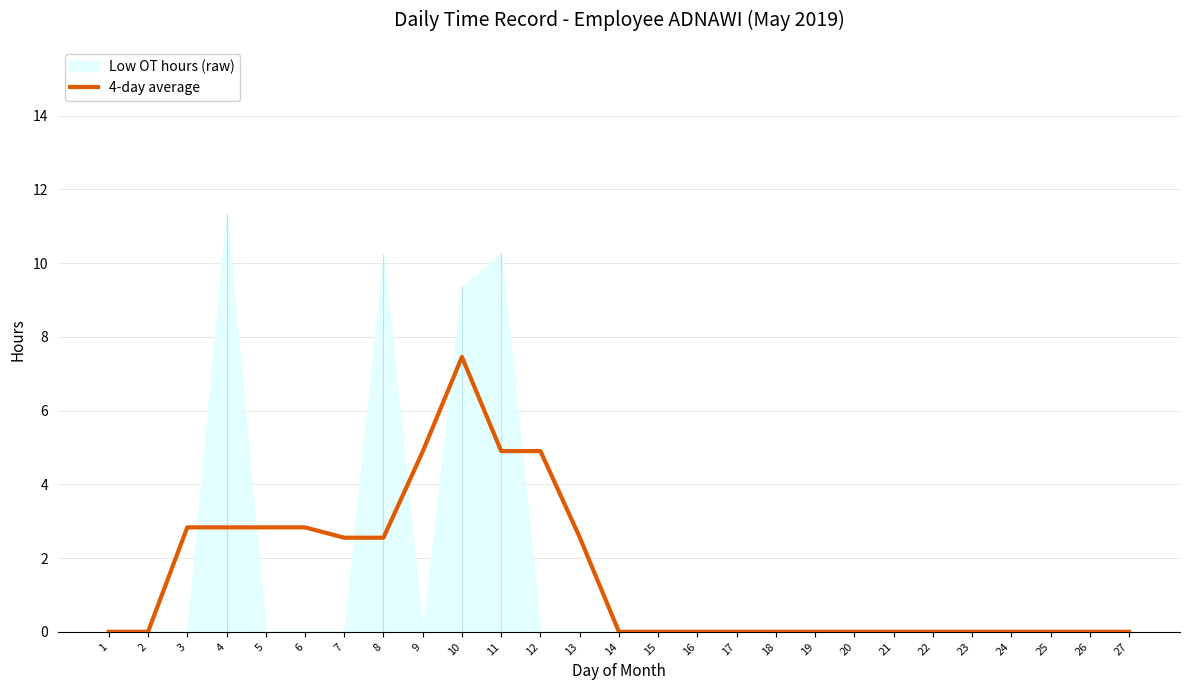

The value at 1 is -3.9. True or false?

False